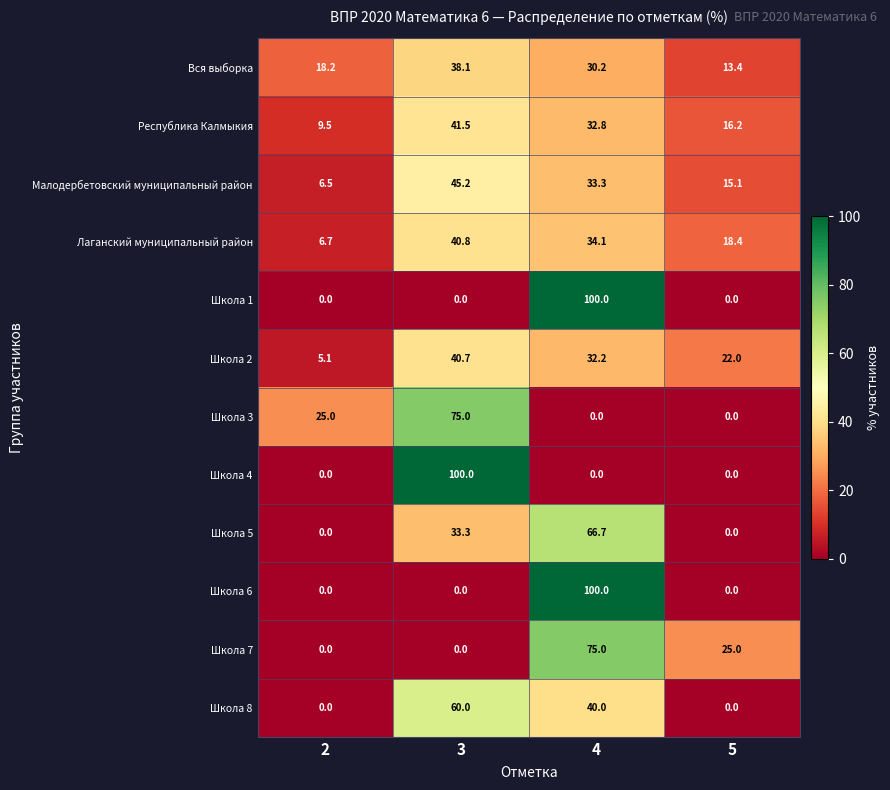

What is the sum of the Школа 8 values at 4 and 3?

100.0